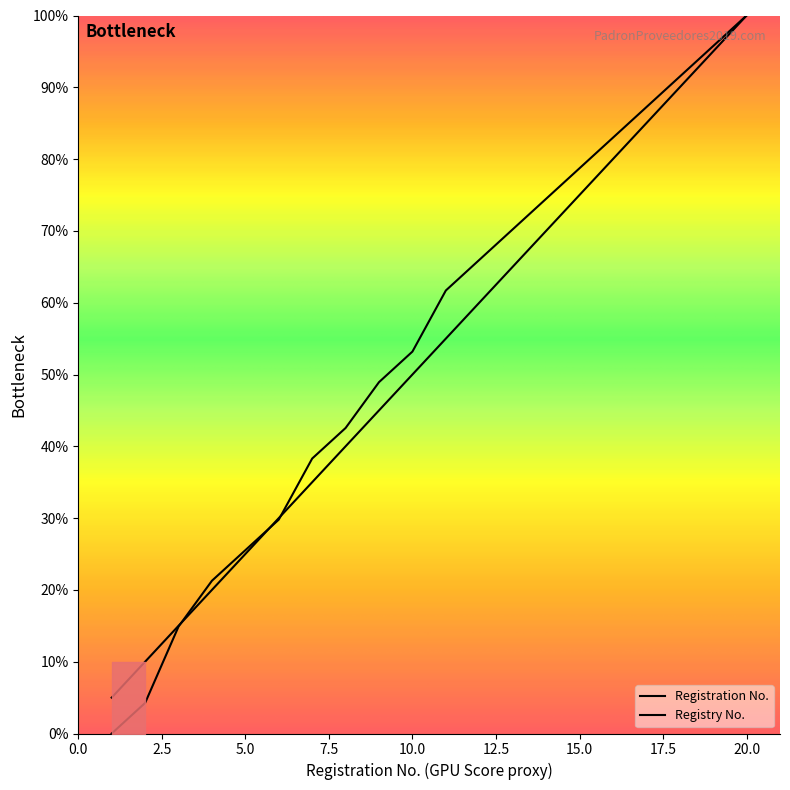

Reading left to right, list all the values displayed in this chart.

Registration No.: 1=5.0	2=10.0	3=15.0	4=20.0	5=25.0	6=30.0	7=35.0	8=40.0	9=45.0	10=50.0	11=55.0	12=60.0	13=65.0	14=70.0	15=75.0	16=80.0	17=85.0	18=90.0	19=95.0	20=100.0
Registry No.: 1=0.0	2=4.3	3=14.9	4=21.3	5=25.5	6=29.8	7=38.3	8=42.6	9=48.9	10=53.2	11=61.7	12=66.0	13=70.2	14=74.5	15=78.7	16=83.0	17=87.2	18=91.5	19=95.7	20=100.0